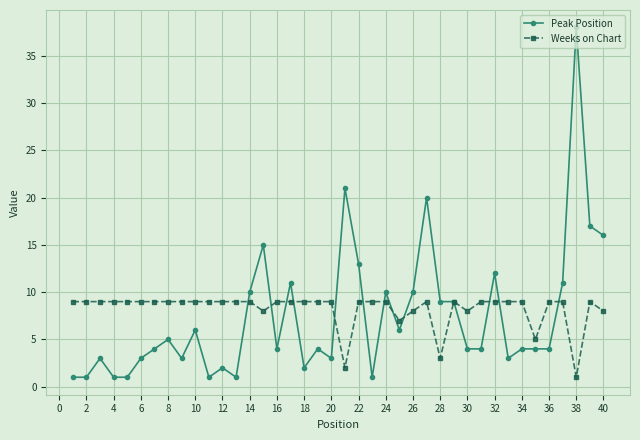

What is the highest value of the Peak Position series?

38